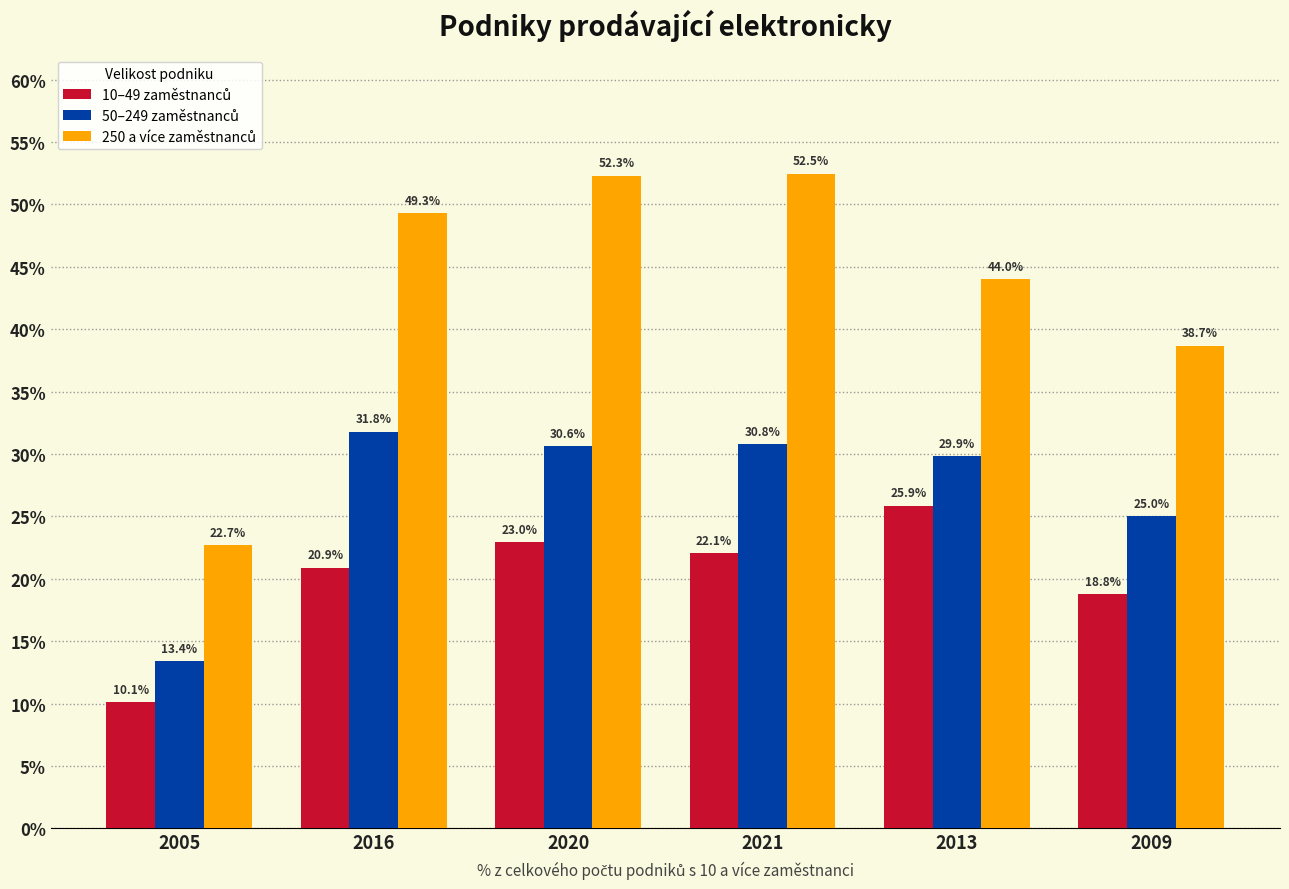

At how many categories does at least one series exceed 24?

5